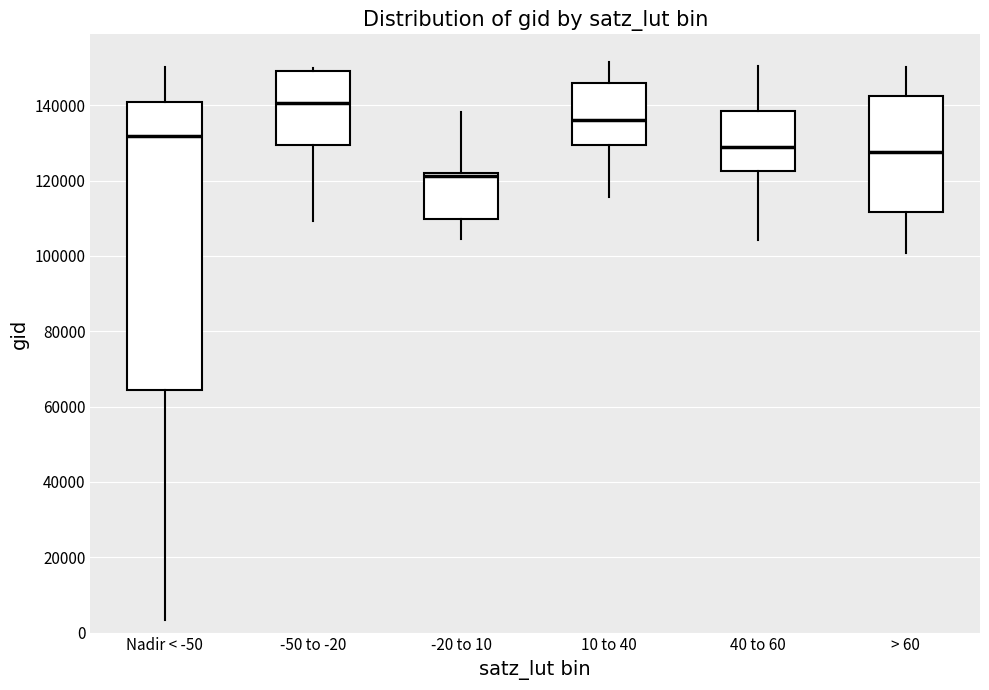

Reading left to right, read every box against the y-axis: the position of its median line, the range the box covers, and the ends of its whiskers. The values are not printed on the chart, so give them approximately, as read against the axis.

Nadir < -50: median 132000, box 64000 to 140000, whiskers 4000 to 150000
-50 to -20: median 140000, box 130000 to 150000, whiskers 110000 to 150000 (just above the box's upper edge)
-20 to 10: median 122000 (just below the box's upper edge), box 110000 to 122000, whiskers 104000 to 138000
10 to 40: median 136000, box 130000 to 146000, whiskers 116000 to 152000
40 to 60: median 128000, box 122000 to 138000, whiskers 104000 to 150000
> 60: median 128000, box 112000 to 142000, whiskers 100000 to 150000